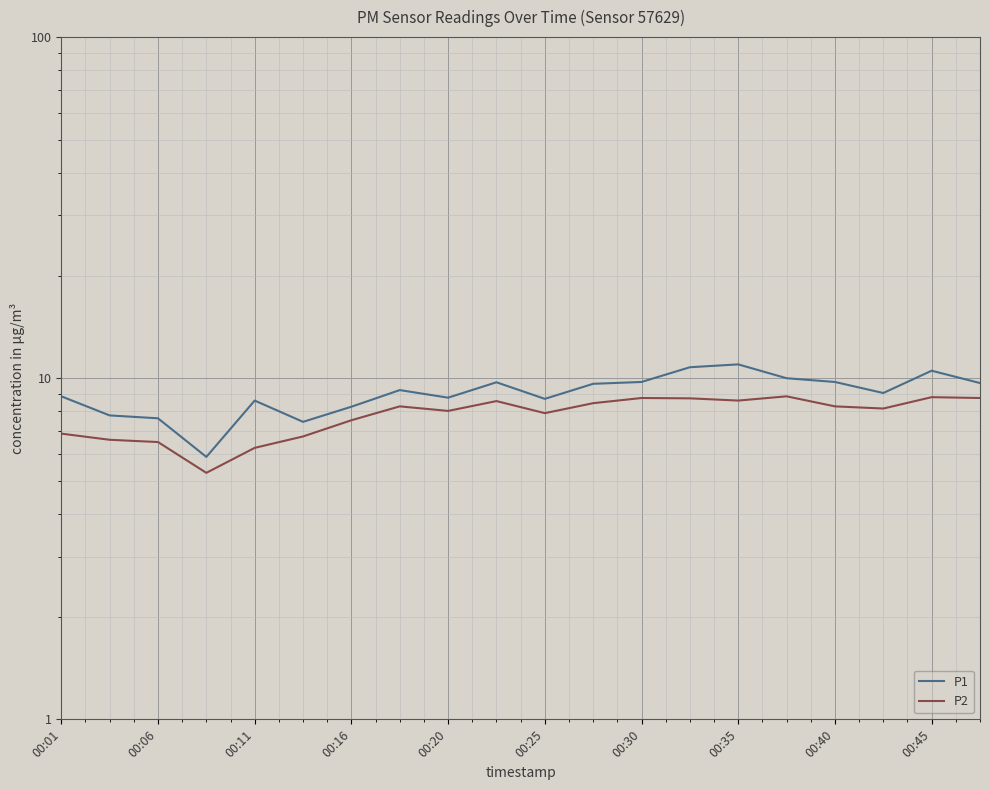

Rank the series by their average value, from lowest to highest.

P2, P1